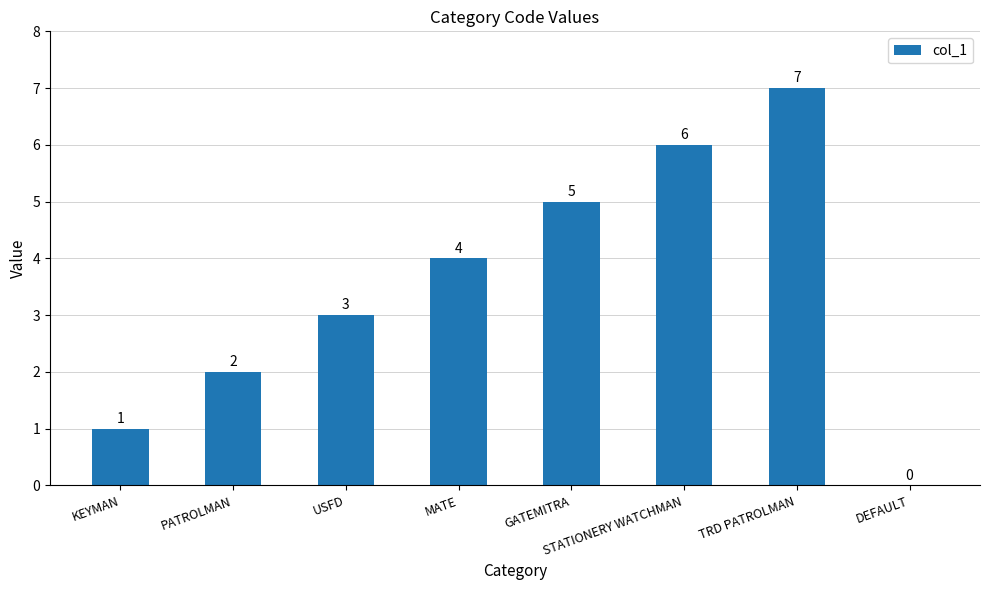

The chart shows a value of -3 at DEFAULT. True or false?

False